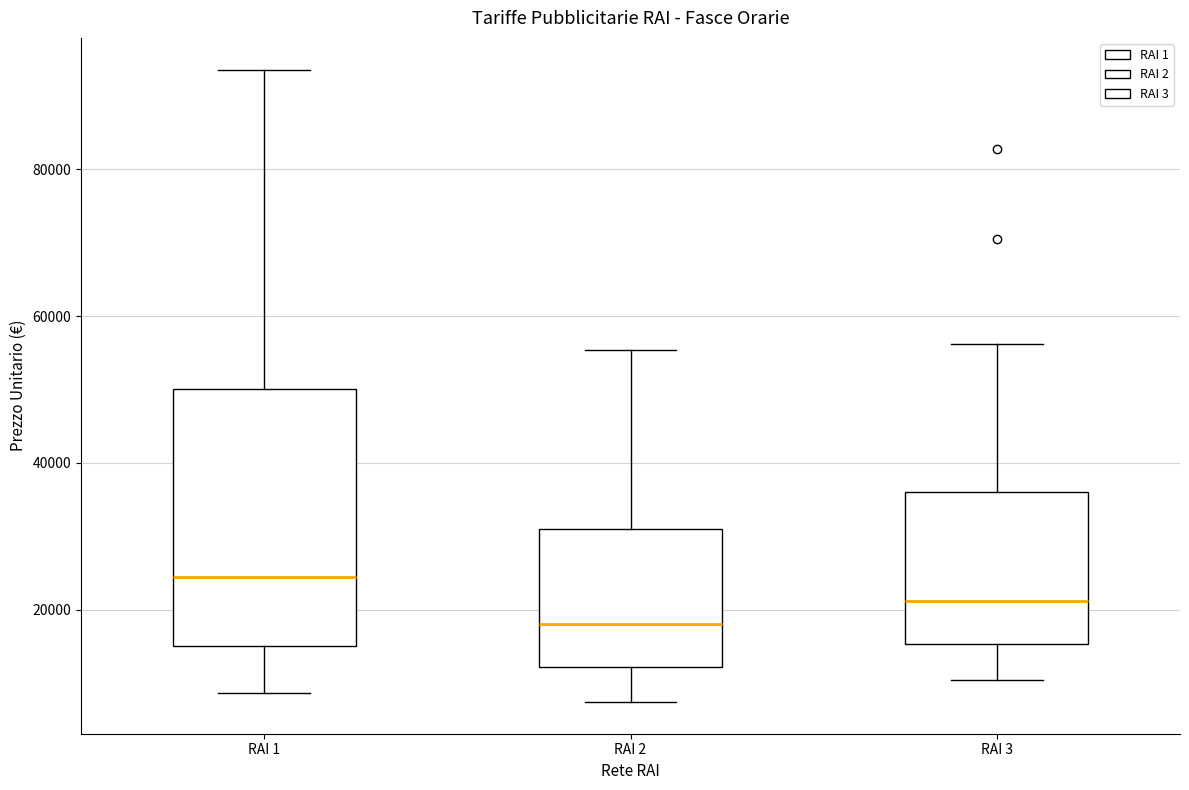

Reading left to right, read every box against the y-axis: the position of its median line, the range the box covers, and the ends of its whiskers. The values are not printed on the chart, so give them approximately, as read against the axis.

RAI 1: median 24000, box 16000 to 50000, whiskers 8000 to 94000
RAI 2: median 18000, box 12000 to 30000, whiskers 8000 to 56000
RAI 3: median 22000, box 16000 to 36000, whiskers 10000 to 56000